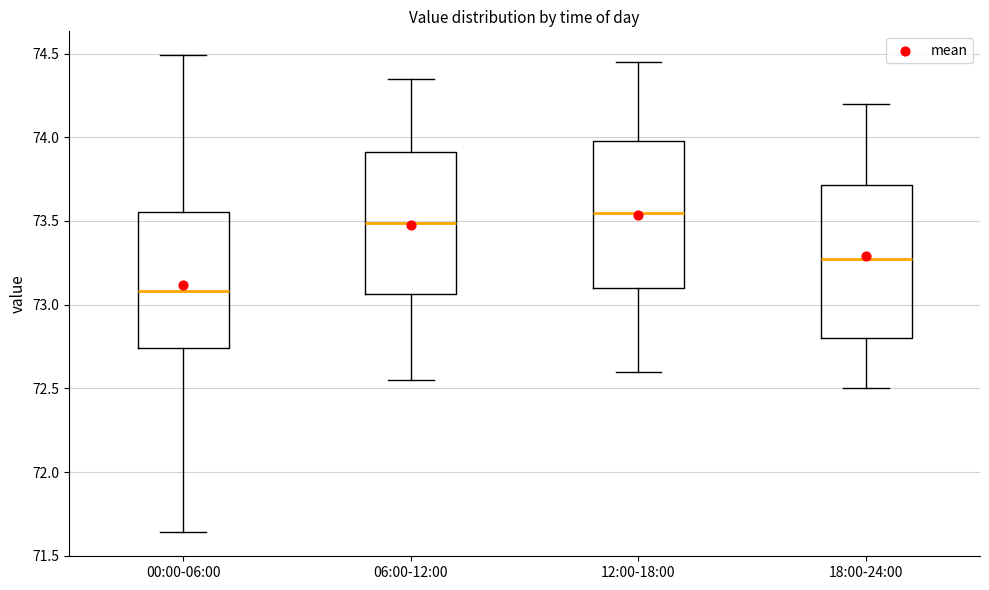

Reading left to right, transcribe this box plot: for each box, give where its median line is, the range the box spans, and where its two whiskers end, as read against the y-axis. The values are not printed on the chart, so give them approximately, as read against the axis.

00:00-06:00: median 73.10, box 72.75 to 73.55, whiskers 71.65 to 74.50
06:00-12:00: median 73.50, box 73.05 to 73.90, whiskers 72.55 to 74.35
12:00-18:00: median 73.55, box 73.10 to 74.00, whiskers 72.60 to 74.45
18:00-24:00: median 73.30, box 72.80 to 73.70, whiskers 72.50 to 74.20